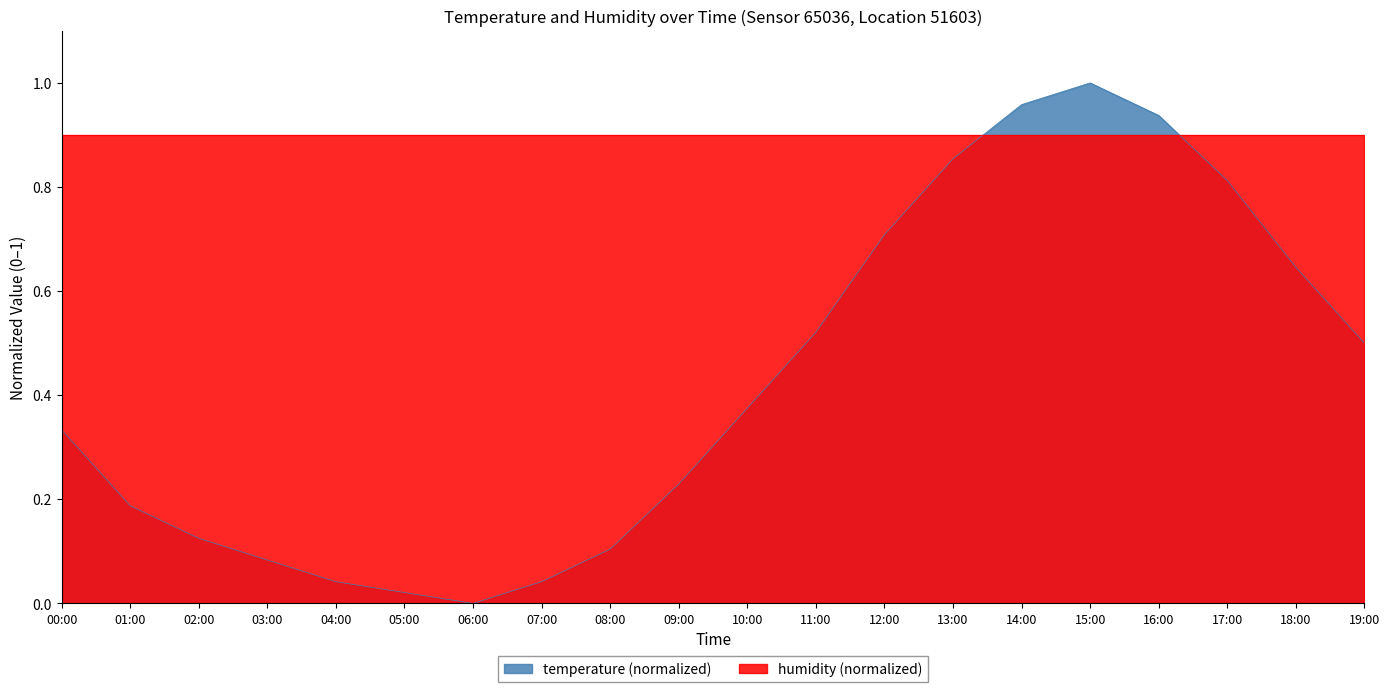

The chart shows a value of 0.1 at 02:00. True or false?

False